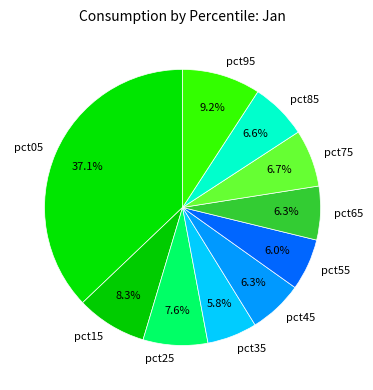

Which has a higher value, pct95 or pct45?

pct95